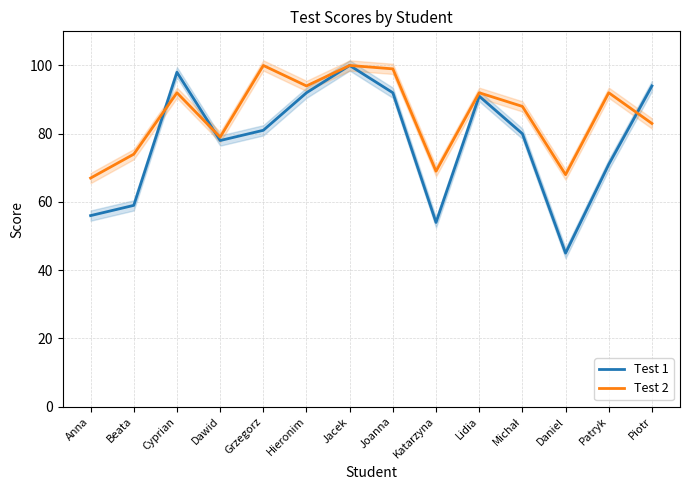

What is the value of the Test 1 point at the 11th from the left?

80